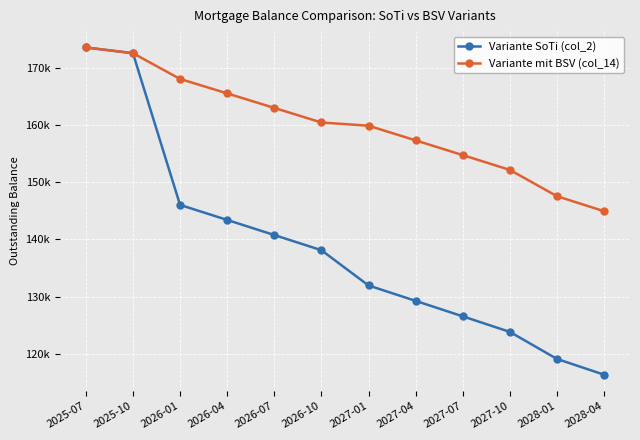

List the labels in order of Variante mit BSV (col_14) value, smallest first.

2028-04, 2028-01, 2027-10, 2027-07, 2027-04, 2027-01, 2026-10, 2026-07, 2026-04, 2026-01, 2025-10, 2025-07